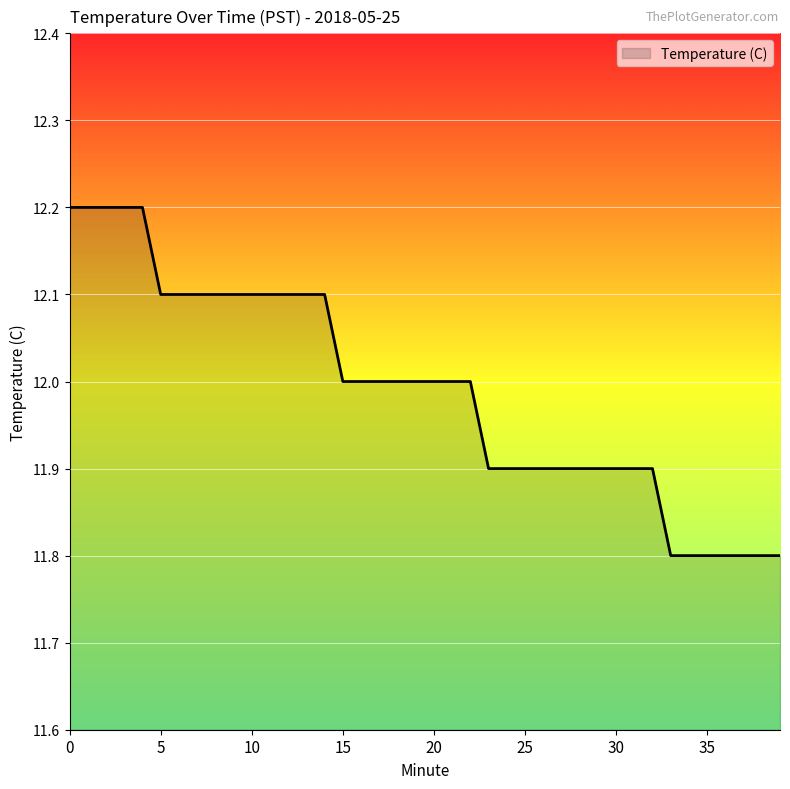

What is the greatest value displayed?

12.2